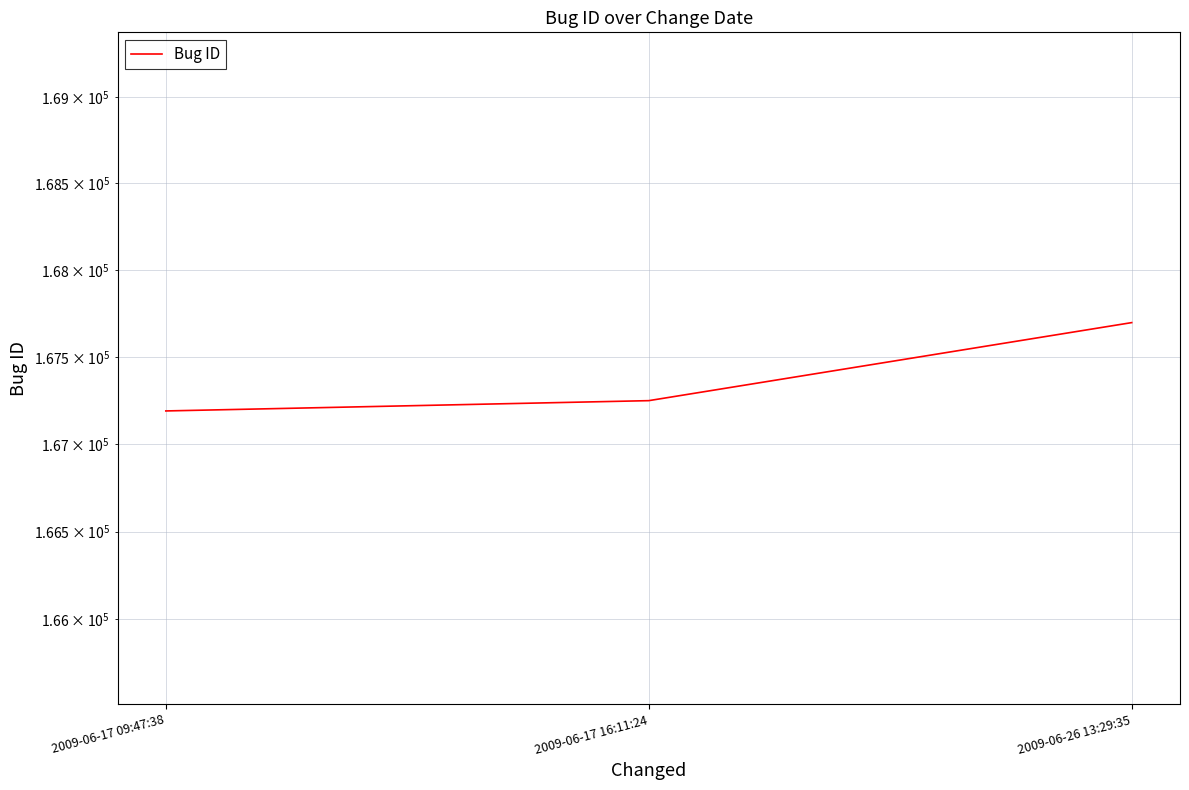

List the labels in order of value, largest first.

2009-06-26 13:29:35, 2009-06-17 16:11:24, 2009-06-17 09:47:38